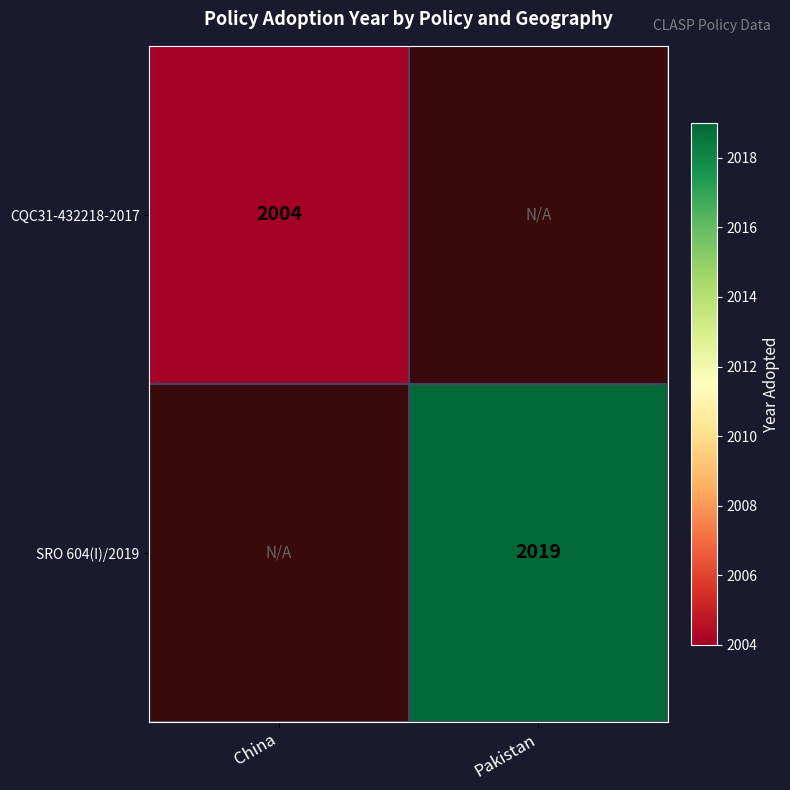

How many distinct data groups are displayed?

2